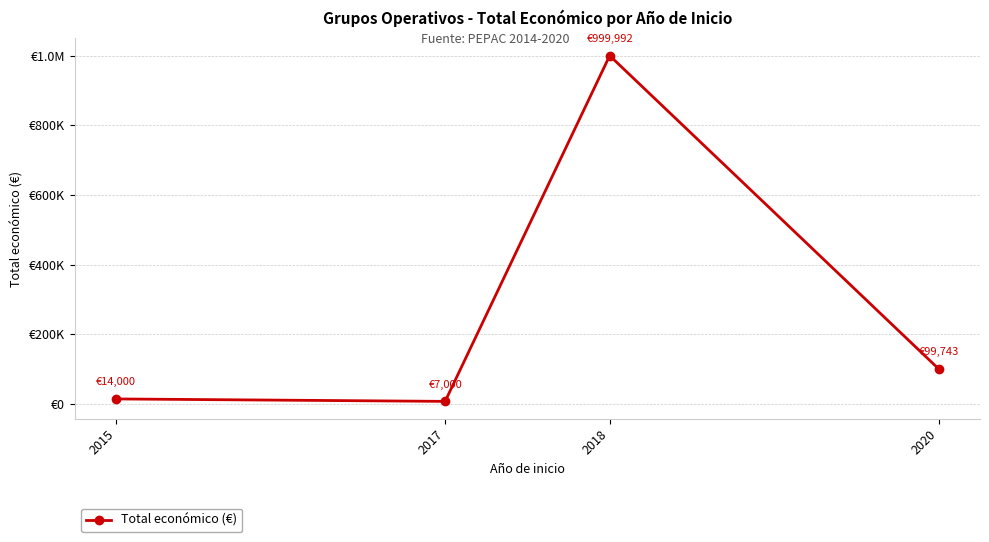

Rank the categories by value from lowest to highest.

2017, 2015, 2020, 2018